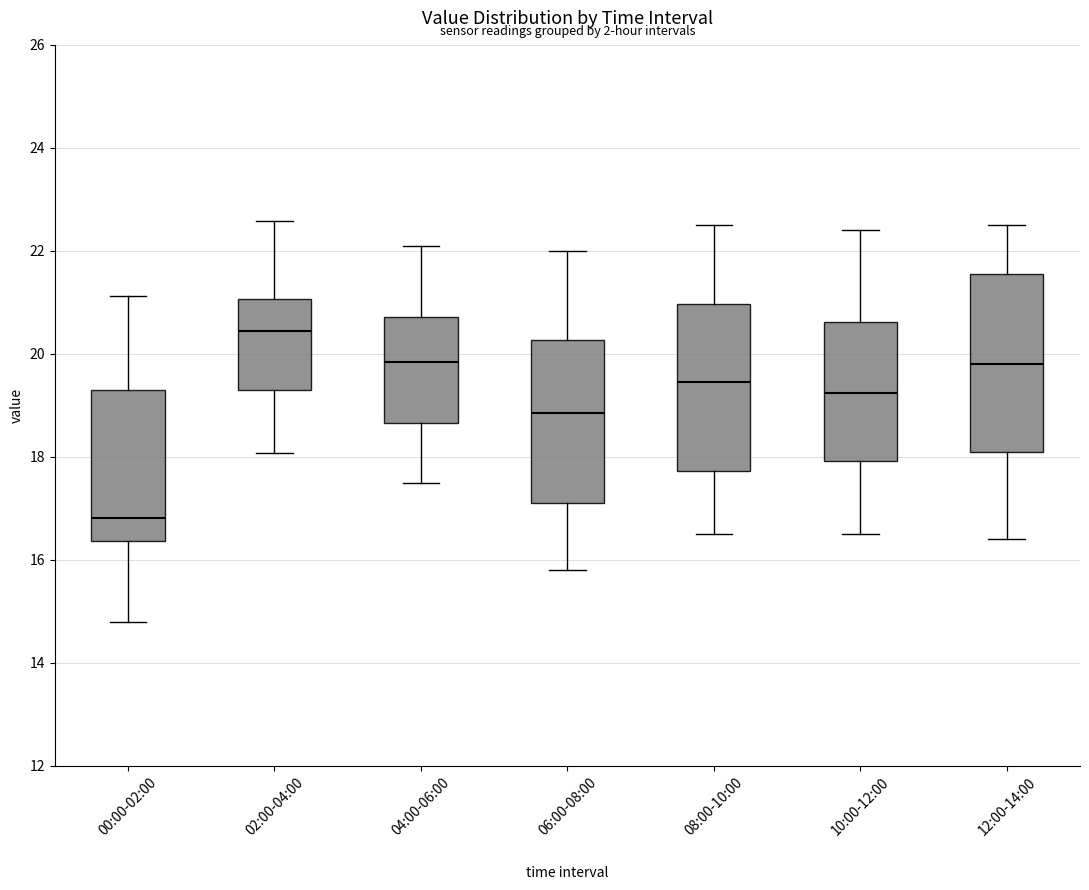

Reading left to right, read every box against the y-axis: the position of its median line, the range the box covers, and the ends of its whiskers. The values are not printed on the chart, so give them approximately, as read against the axis.

00:00-02:00: median 16.8, box 16.4 to 19.4, whiskers 14.8 to 21.2
02:00-04:00: median 20.4, box 19.2 to 21.0, whiskers 18.0 to 22.6
04:00-06:00: median 19.8, box 18.6 to 20.8, whiskers 17.6 to 22.2
06:00-08:00: median 18.8, box 17.2 to 20.2, whiskers 15.8 to 22.0
08:00-10:00: median 19.4, box 17.8 to 21.0, whiskers 16.6 to 22.6
10:00-12:00: median 19.2, box 18.0 to 20.6, whiskers 16.6 to 22.4
12:00-14:00: median 19.8, box 18.2 to 21.6, whiskers 16.4 to 22.6